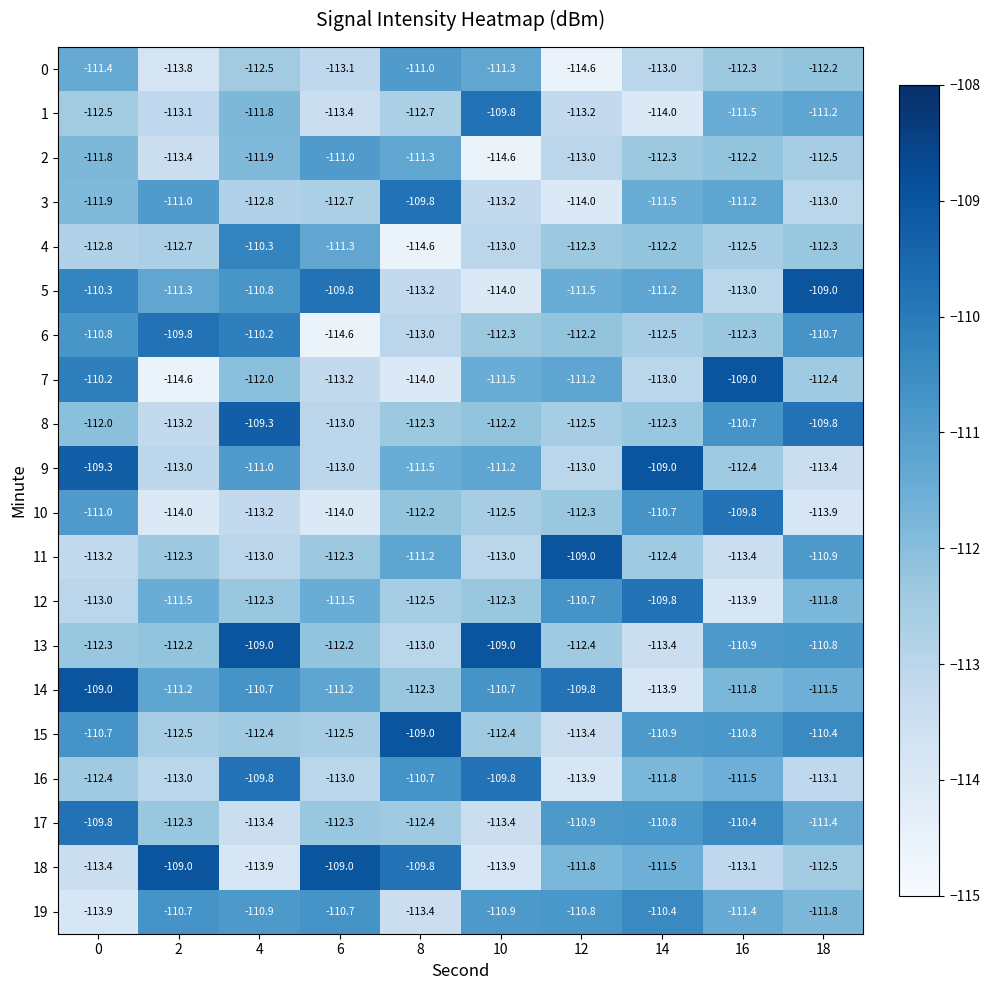

What is the minimum value shown in the chart?

-114.6